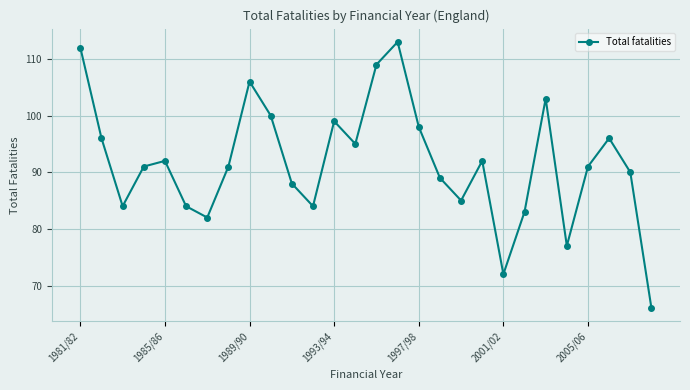

What is the sum of all values?

2568